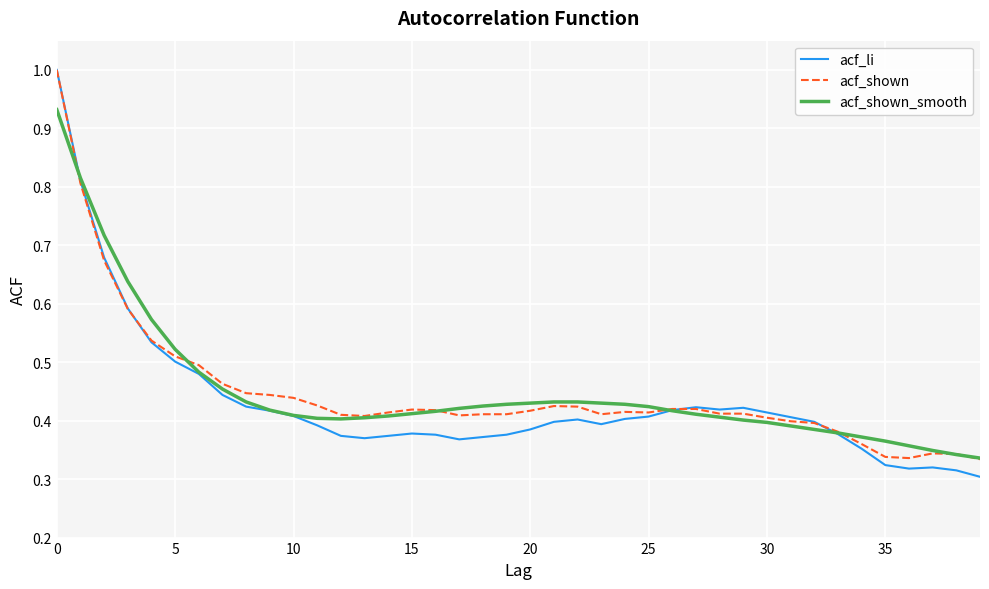

Which series has the widest spread of values?

acf_li